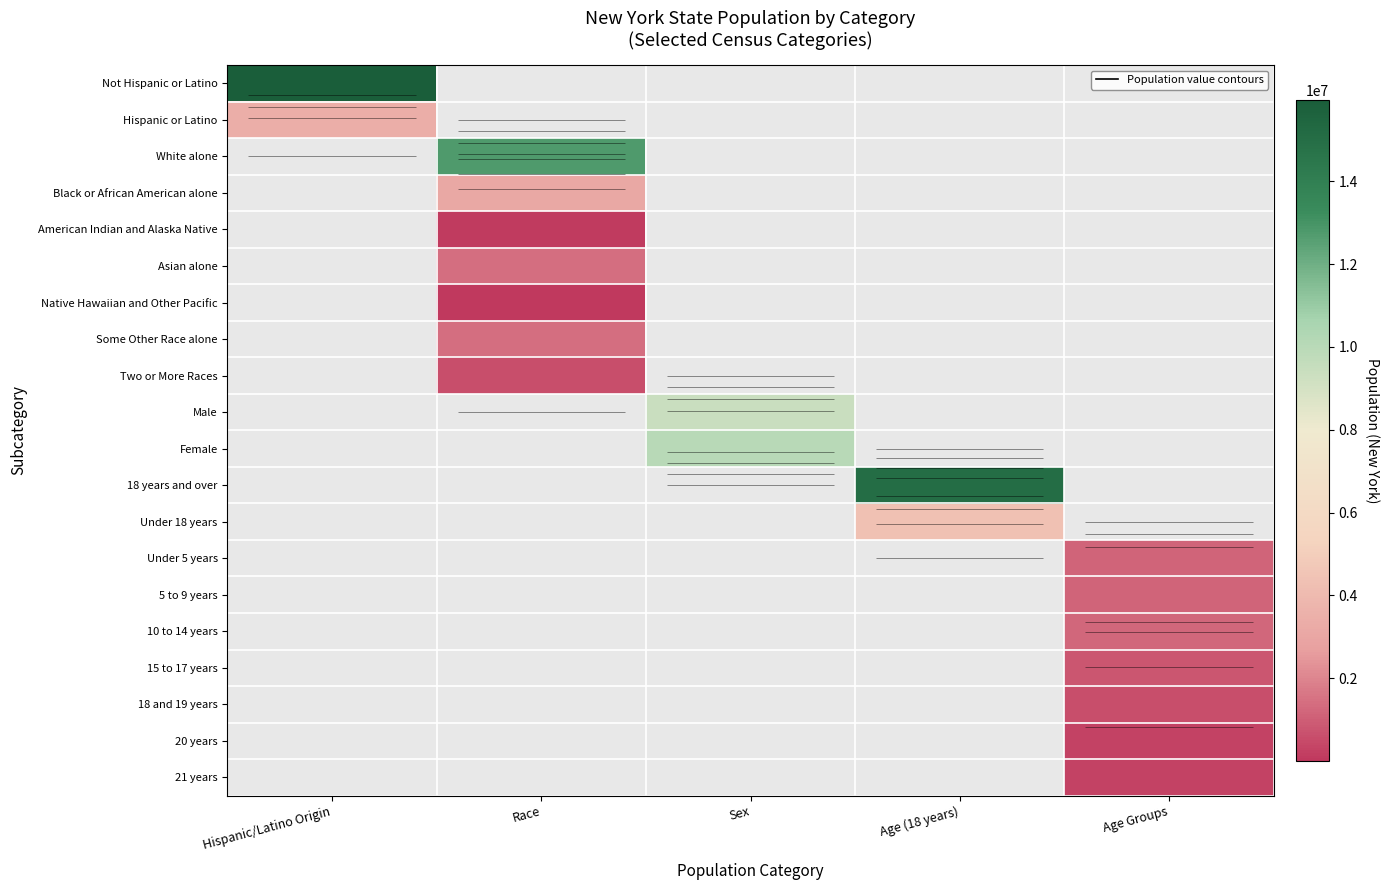

Rank the series at Race from highest to lowest value.

Not Hispanic or Latino, Hispanic or Latino, White alone, Black or African American alone, Some Other Race alone, Asian alone, Two or More Races, American Indian and Alaska Native, Male, Female, 18 years and over, Under 18 years, Under 5 years, 5 to 9 years, 10 to 14 years, 15 to 17 years, 18 and 19 years, 20 years, 21 years, Native Hawaiian and Other Pacific